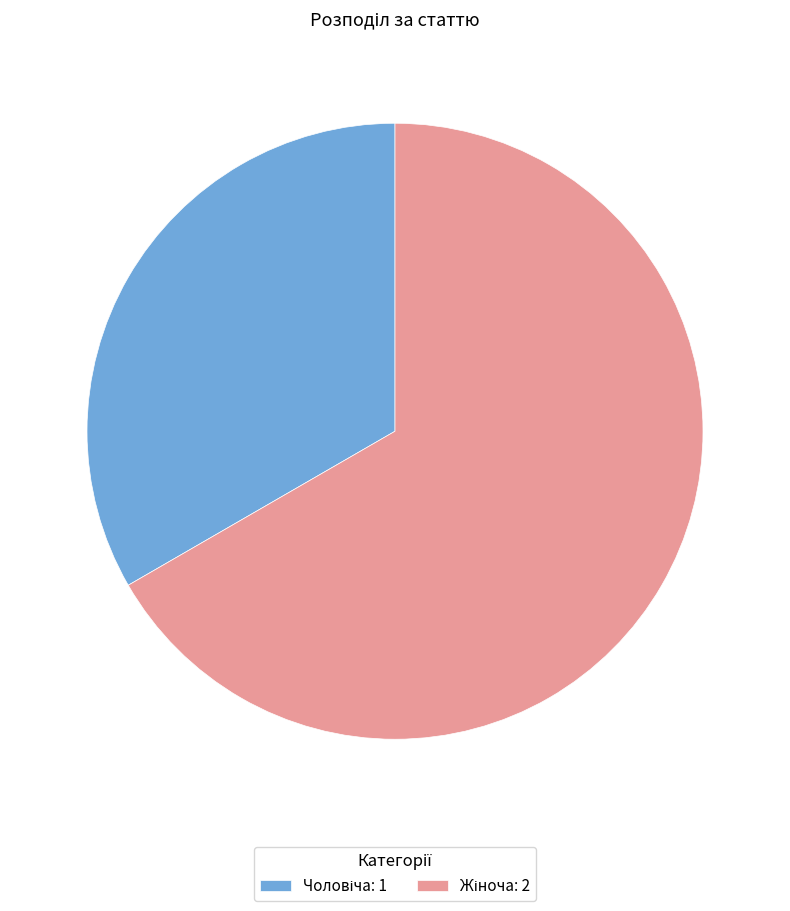

How many slices are in this pie chart?

2